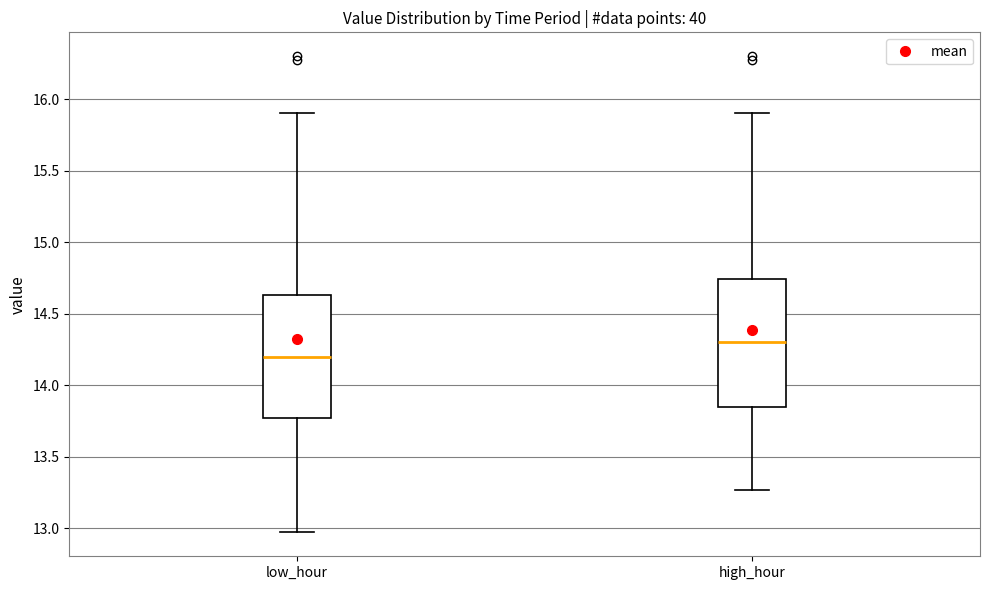

Reading left to right, transcribe this box plot: for each box, give where its median line is, the range the box spans, and where its two whiskers end, as read against the y-axis. The values are not printed on the chart, so give them approximately, as read against the axis.

low_hour: median 14.20, box 13.75 to 14.65, whiskers 12.95 to 15.90
high_hour: median 14.30, box 13.85 to 14.75, whiskers 13.25 to 15.90